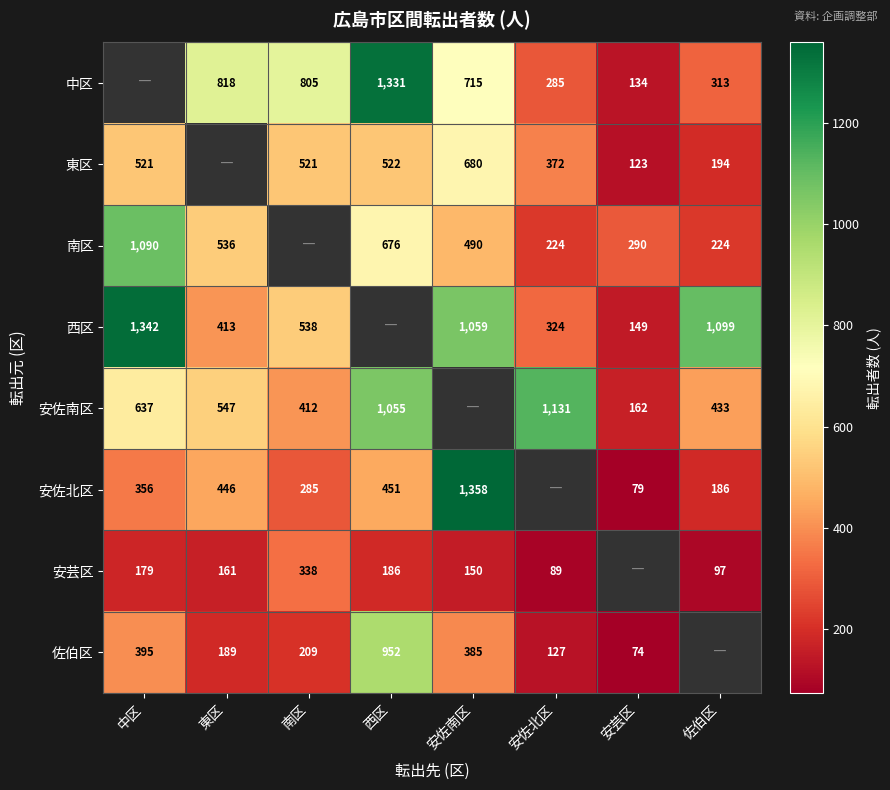

The 南区 series shows 1090 at 中区. True or false?

True